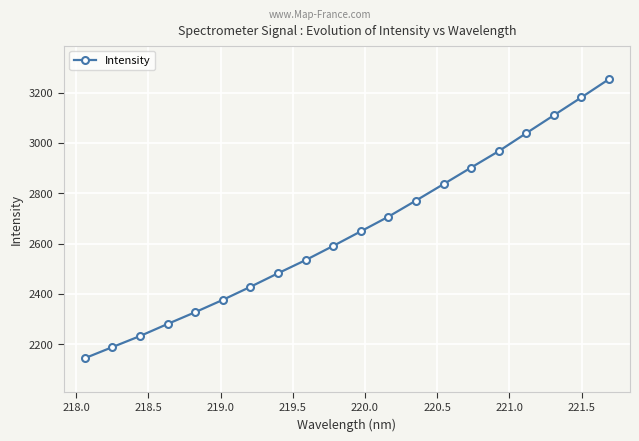

What is the value of the 12th point from the left?

2706.7